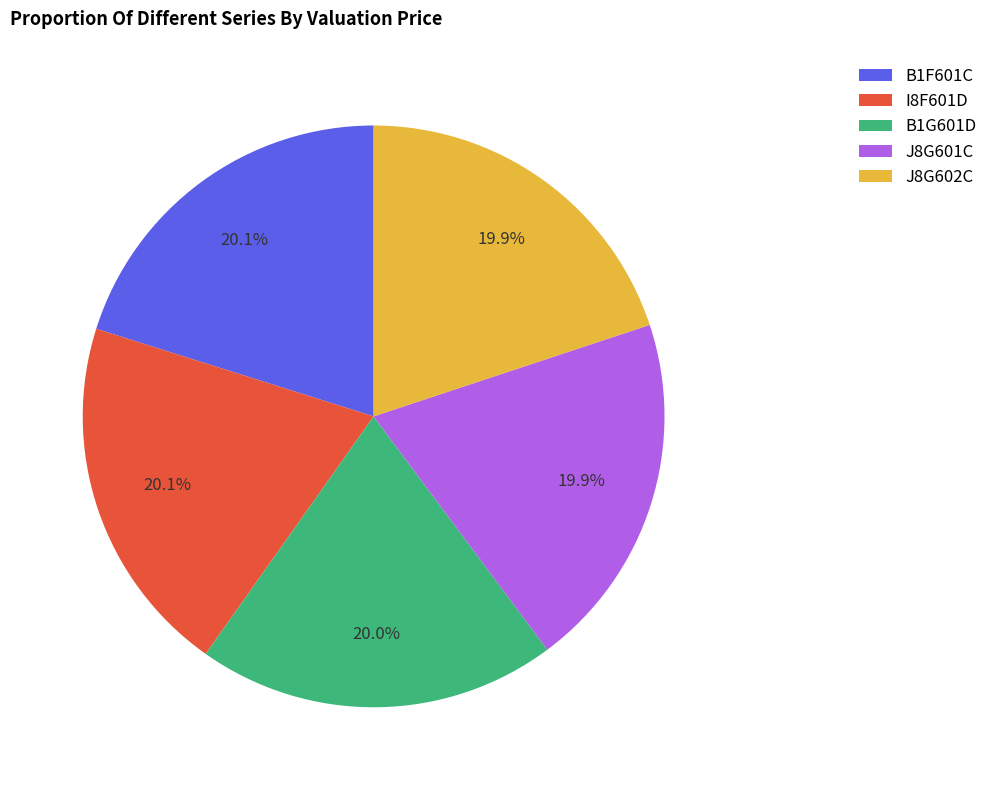

The B1F601C slice represents 20% of the pie. True or false?

True